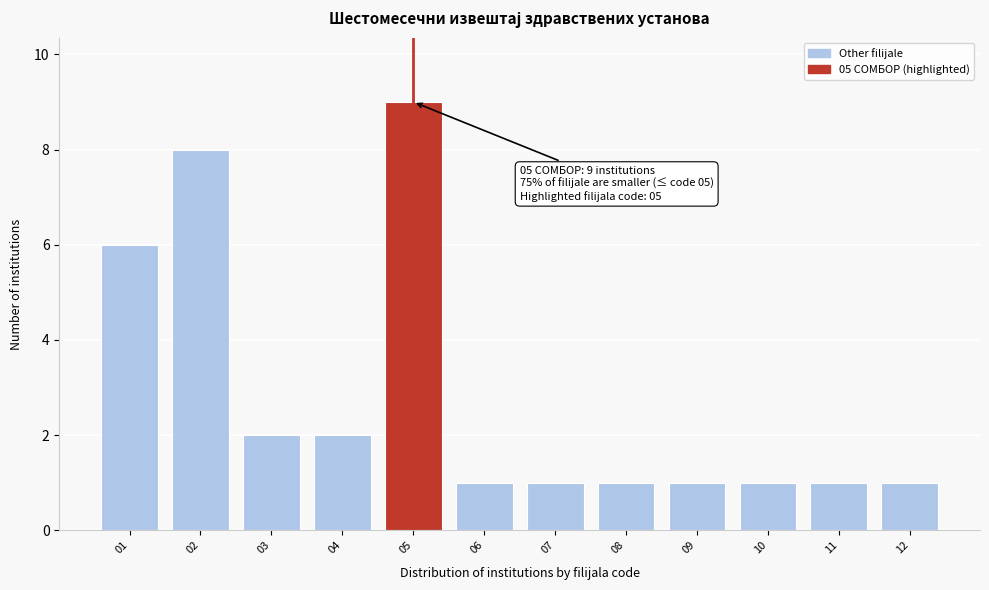

Reading left to right, list all the values displayed in this chart.

01=6	02=8	03=2	04=2	05=9	06=1	07=1	08=1	09=1	10=1	11=1	12=1